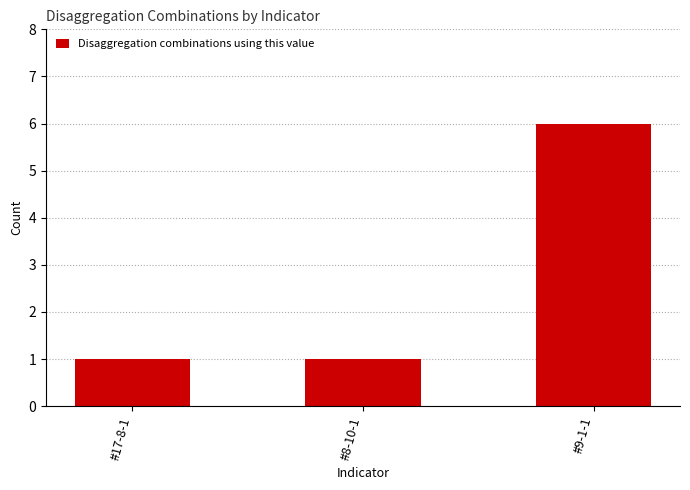

What is the change in value from #17-8-1 to #9-1-1?

+5